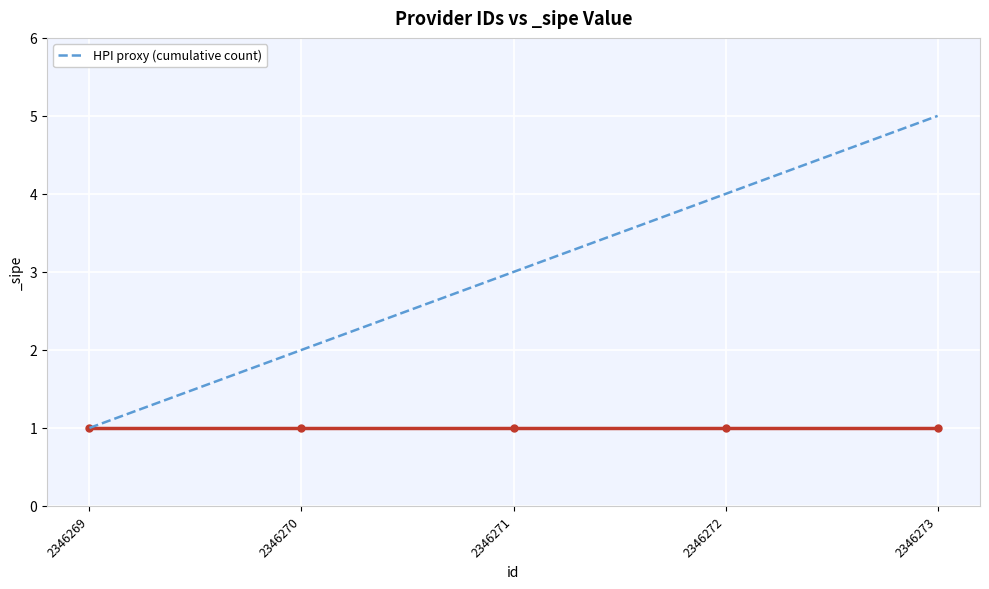

How many values are between 2 and 4?

3